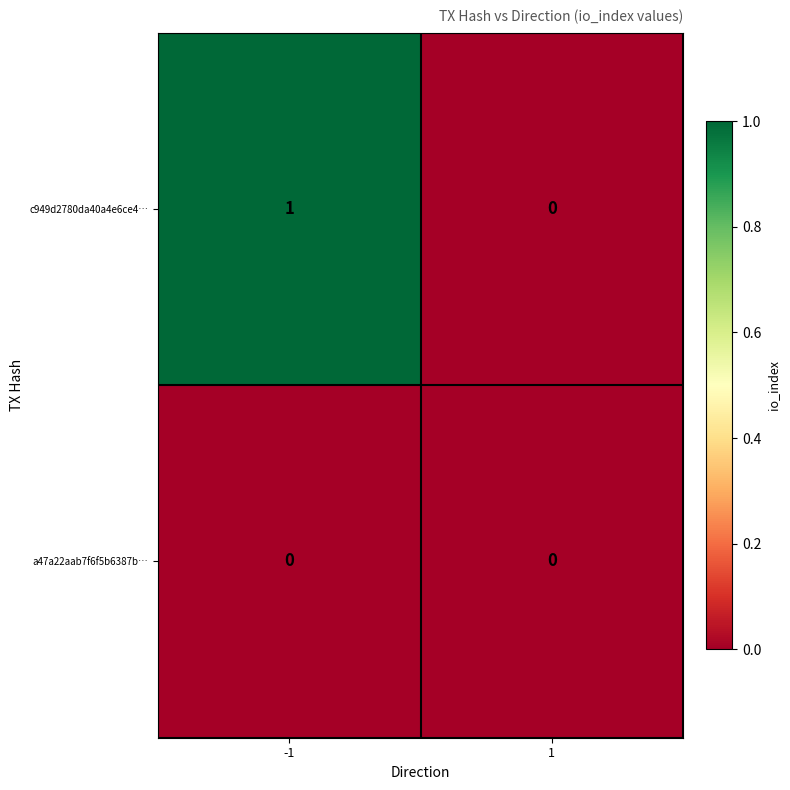

True or false: a47a22aab7f6f5b6387b… has a value of 0 at 1.

True